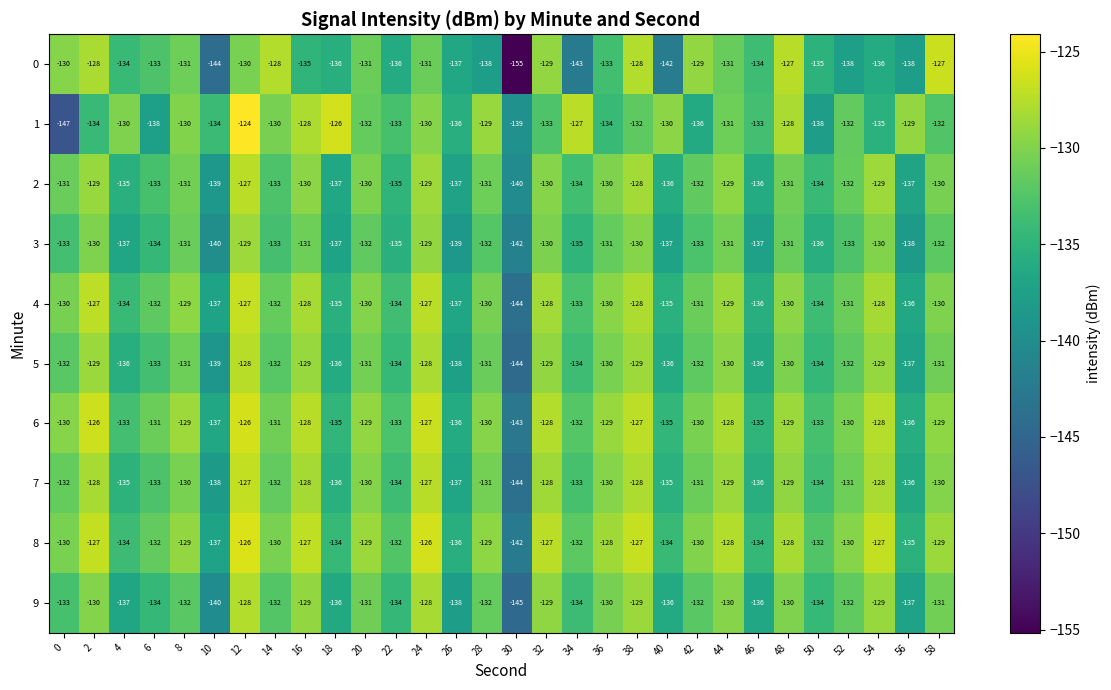

How many categories are shown in the chart?

30